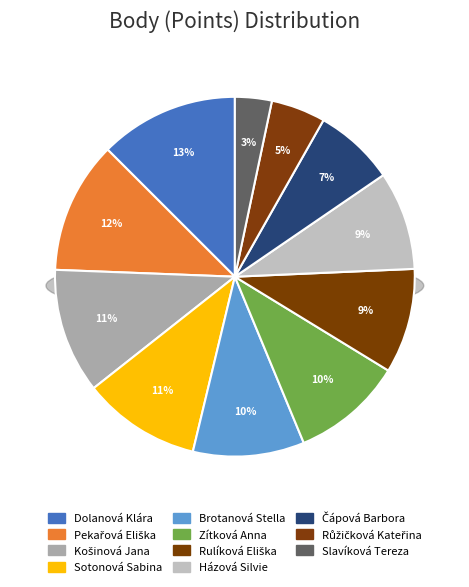

What percentage is the Brotanová Stella slice, to the nearest percent?

10%